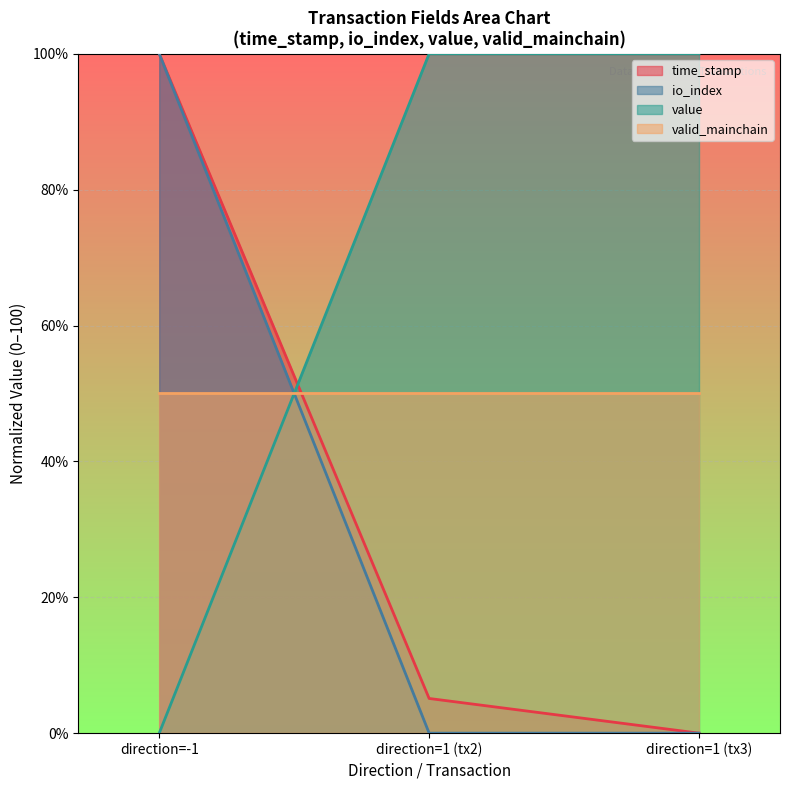

Is the value of io_index at direction=1 (tx3) greater than the value of valid_mainchain at direction=1 (tx2)?

No